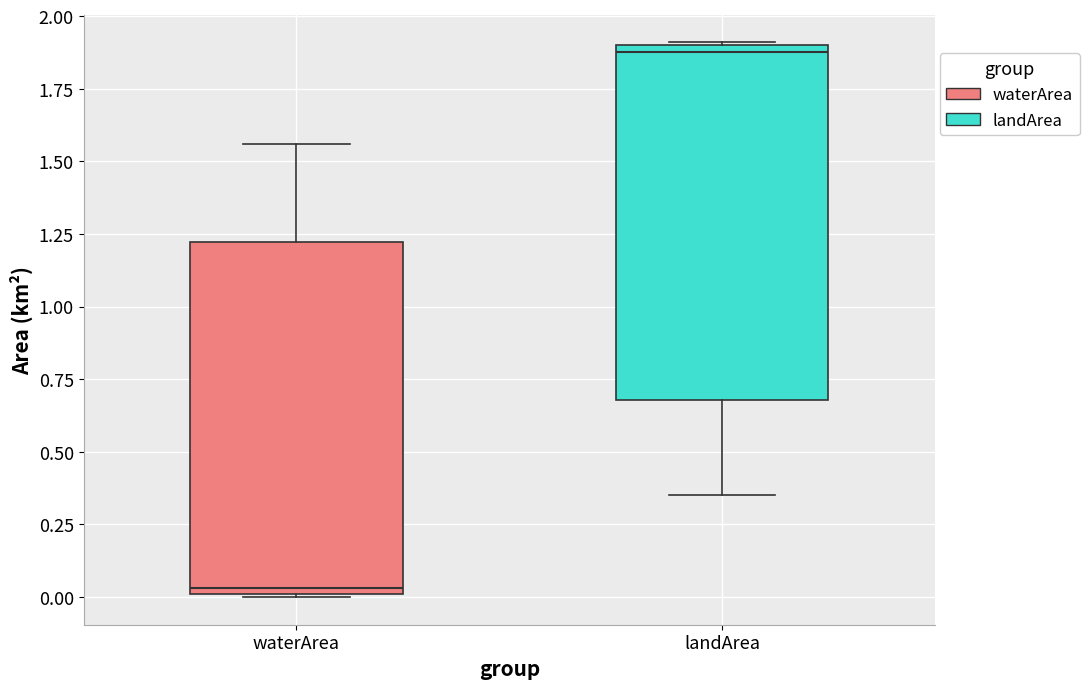

Where does the median line of the box for waterArea sit on the y-axis? The values are not printed on the chart, so give them approximately, as read against the axis.

0.05